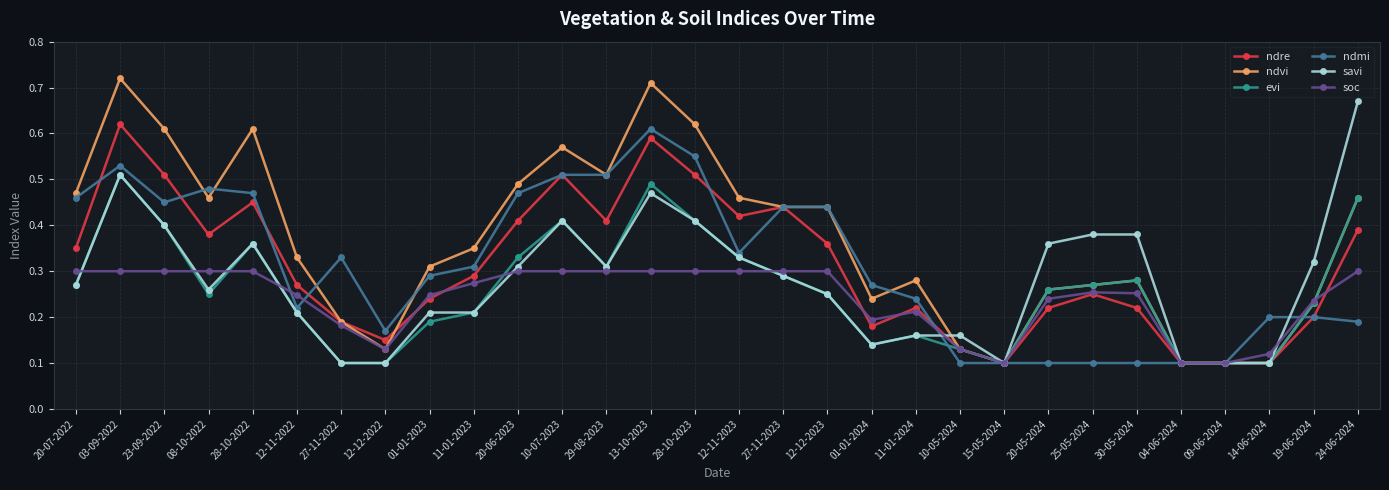

Does the chart have visible grid lines?

Yes